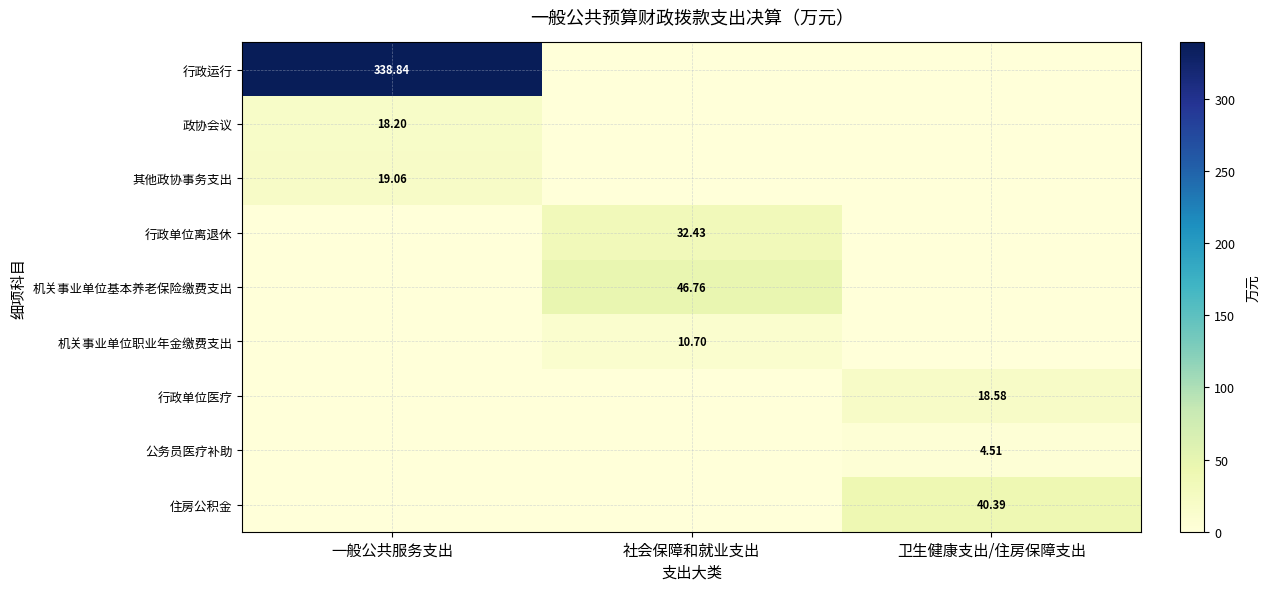

What is the difference between the highest and lowest values at 卫生健康支出/住房保障支出?

40.4